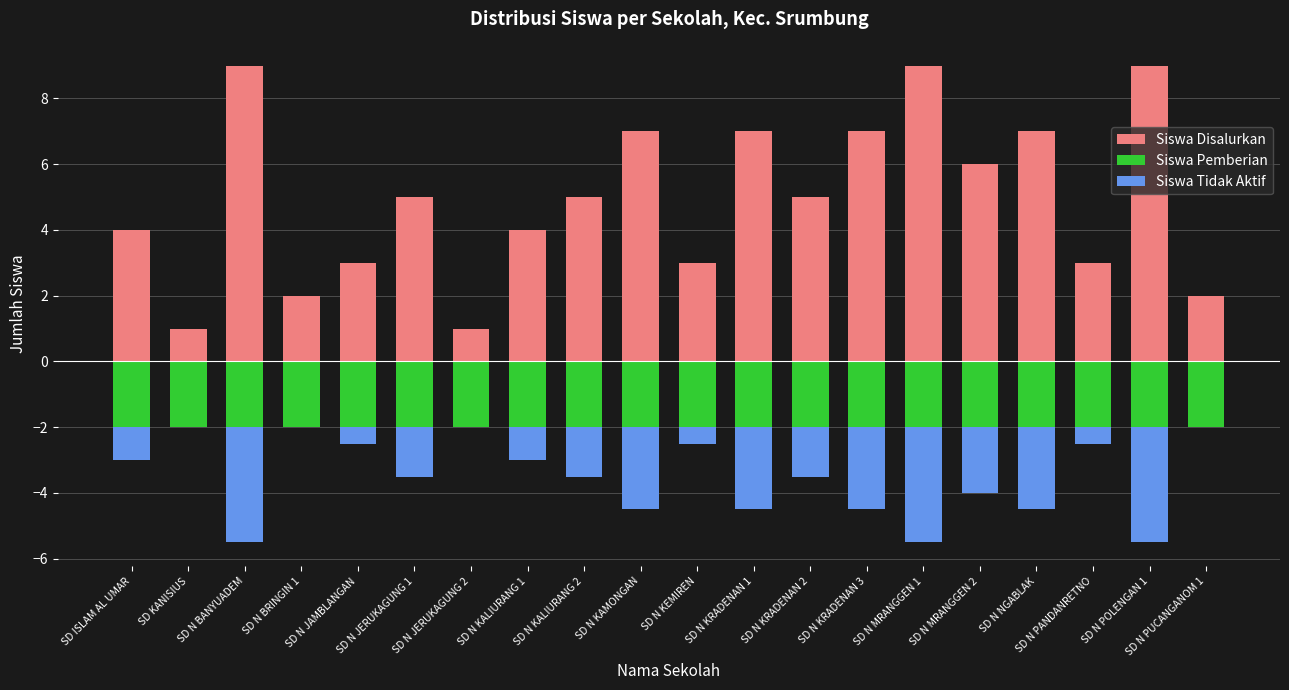

What is the value of the Siswa Disalurkan bar at the 16th from the left?

6.0